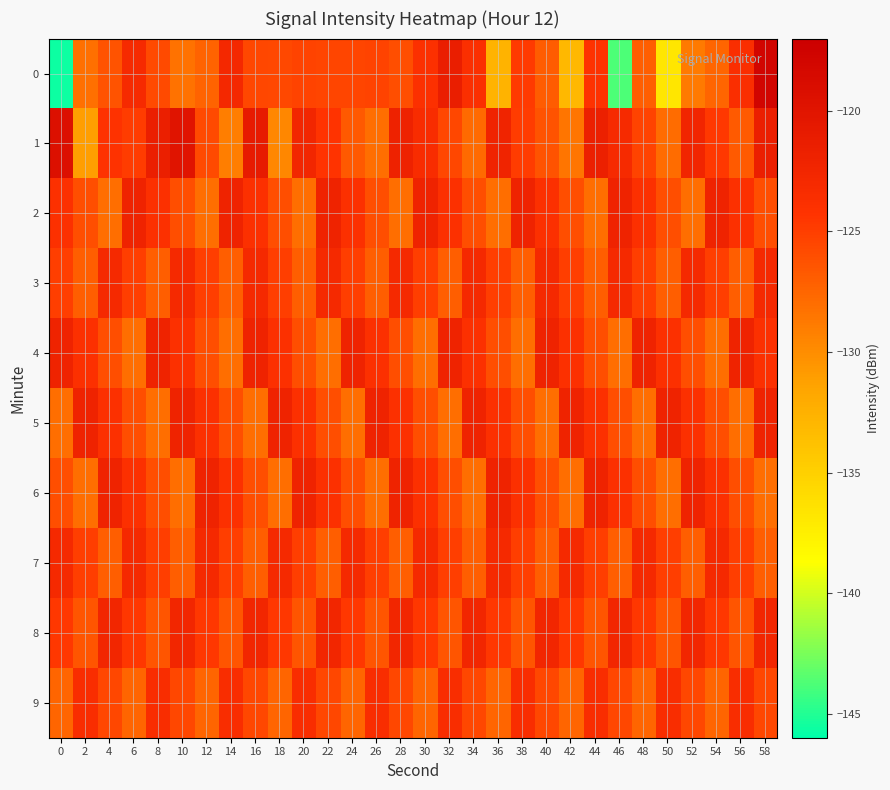

Reading right to left, list all the values displayed in this chart.

0: 58=-117.8	56=-123.7	54=-127.4	52=-128.8	50=-136.7	48=-127.0	46=-143.8	44=-124.2	42=-133.0	40=-126.9	38=-124.8	36=-132.7	34=-123.7	32=-121.4	30=-123.9	28=-126.0	26=-125.4	24=-125.4	22=-125.5	20=-125.3	18=-125.7	16=-125.5	14=-122.7	12=-127.3	10=-128.3	8=-125.8	6=-123.1	4=-126.3	2=-128.1	0=-145.6
1: 58=-121.5	56=-126.8	54=-124.6	52=-122.4	50=-127.9	48=-125.3	46=-123.1	44=-121.7	42=-128.5	40=-126.3	38=-124.9	36=-122.2	34=-127.8	32=-125.6	30=-123.4	28=-121.9	26=-128.1	24=-126.7	22=-124.3	20=-122.5	18=-129.6	16=-120.9	14=-129.1	12=-125.8	10=-120.0	8=-121.5	6=-124.8	4=-124.2	2=-131.1	0=-119.3
2: 58=-126.0	56=-124.0	54=-122.0	52=-128.0	50=-126.0	48=-124.0	46=-122.0	44=-128.0	42=-126.0	40=-124.0	38=-122.0	36=-128.0	34=-126.0	32=-124.0	30=-122.0	28=-128.0	26=-126.0	24=-124.0	22=-122.0	20=-128.0	18=-126.0	16=-124.0	14=-122.0	12=-128.0	10=-126.0	8=-124.0	6=-122.0	4=-128.0	2=-126.0	0=-124.0
3: 58=-123.0	56=-127.0	54=-125.0	52=-123.0	50=-127.0	48=-125.0	46=-123.0	44=-127.0	42=-125.0	40=-123.0	38=-127.0	36=-125.0	34=-123.0	32=-127.0	30=-125.0	28=-123.0	26=-127.0	24=-125.0	22=-123.0	20=-127.0	18=-125.0	16=-123.0	14=-127.0	12=-125.0	10=-123.0	8=-127.0	6=-125.0	4=-123.0	2=-127.0	0=-125.0
4: 58=-124.0	56=-122.0	54=-128.0	52=-126.0	50=-124.0	48=-122.0	46=-128.0	44=-126.0	42=-124.0	40=-122.0	38=-128.0	36=-126.0	34=-124.0	32=-122.0	30=-128.0	28=-126.0	26=-124.0	24=-122.0	22=-128.0	20=-126.0	18=-124.0	16=-122.0	14=-128.0	12=-126.0	10=-124.0	8=-122.0	6=-128.0	4=-126.0	2=-124.0	0=-122.0
5: 58=-122.0	56=-128.0	54=-126.0	52=-124.0	50=-122.0	48=-128.0	46=-126.0	44=-124.0	42=-122.0	40=-128.0	38=-126.0	36=-124.0	34=-122.0	32=-128.0	30=-126.0	28=-124.0	26=-122.0	24=-128.0	22=-126.0	20=-124.0	18=-122.0	16=-128.0	14=-126.0	12=-124.0	10=-122.0	8=-128.0	6=-126.0	4=-124.0	2=-122.0	0=-128.0
6: 58=-128.0	56=-126.0	54=-124.0	52=-122.0	50=-128.0	48=-126.0	46=-124.0	44=-122.0	42=-128.0	40=-126.0	38=-124.0	36=-122.0	34=-128.0	32=-126.0	30=-124.0	28=-122.0	26=-128.0	24=-126.0	22=-124.0	20=-122.0	18=-128.0	16=-126.0	14=-124.0	12=-122.0	10=-128.0	8=-126.0	6=-124.0	4=-122.0	2=-128.0	0=-126.0
7: 58=-127.0	56=-125.0	54=-123.0	52=-127.0	50=-125.0	48=-123.0	46=-127.0	44=-125.0	42=-123.0	40=-127.0	38=-125.0	36=-123.0	34=-127.0	32=-125.0	30=-123.0	28=-127.0	26=-125.0	24=-123.0	22=-127.0	20=-125.0	18=-123.0	16=-127.0	14=-125.0	12=-123.0	10=-127.0	8=-125.0	6=-123.0	4=-127.0	2=-125.0	0=-123.0
8: 58=-122.5	56=-126.5	54=-124.5	52=-122.5	50=-126.5	48=-124.5	46=-122.5	44=-126.5	42=-124.5	40=-122.5	38=-126.5	36=-124.5	34=-122.5	32=-126.5	30=-124.5	28=-122.5	26=-126.5	24=-124.5	22=-122.5	20=-126.5	18=-124.5	16=-122.5	14=-126.5	12=-124.5	10=-122.5	8=-126.5	6=-124.5	4=-122.5	2=-126.5	0=-124.5
9: 58=-125.5	56=-123.5	54=-127.5	52=-125.5	50=-123.5	48=-127.5	46=-125.5	44=-123.5	42=-127.5	40=-125.5	38=-123.5	36=-127.5	34=-125.5	32=-123.5	30=-127.5	28=-125.5	26=-123.5	24=-127.5	22=-125.5	20=-123.5	18=-127.5	16=-125.5	14=-123.5	12=-127.5	10=-125.5	8=-123.5	6=-127.5	4=-125.5	2=-123.5	0=-127.5